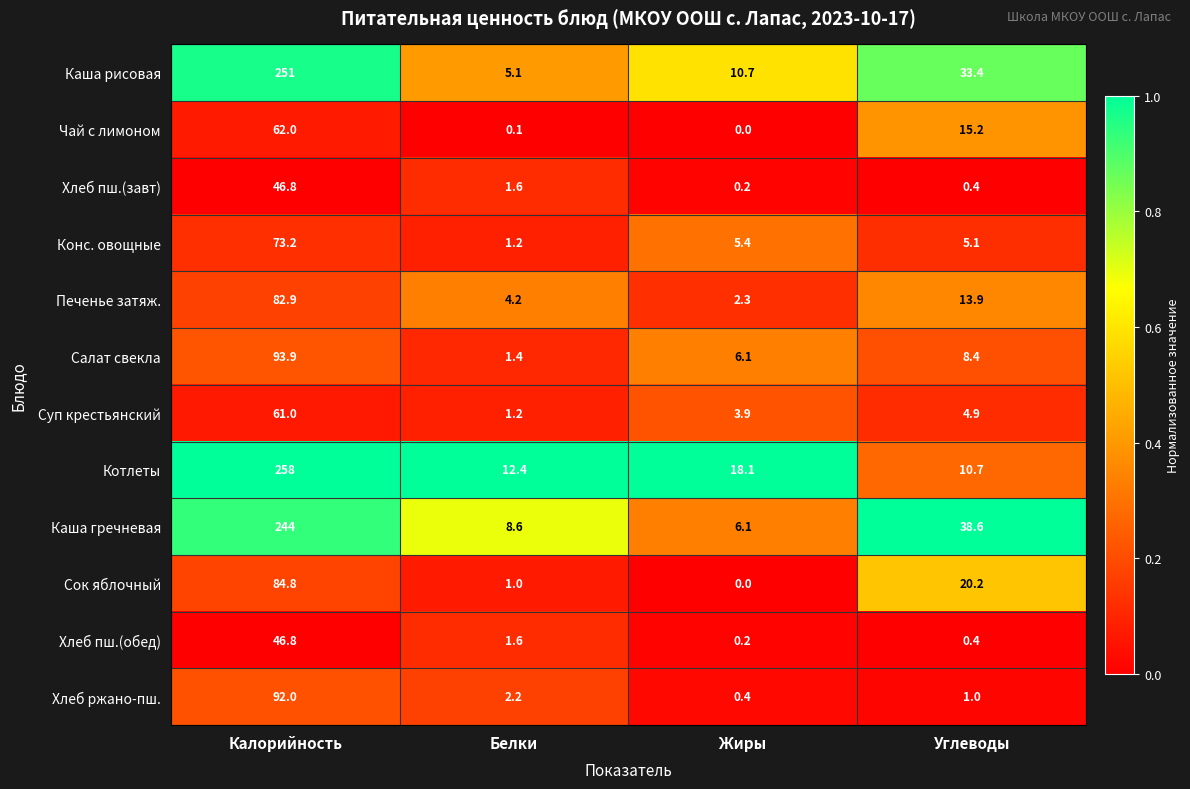

At which label is Хлеб ржано-пш. closest to 46?

Белки